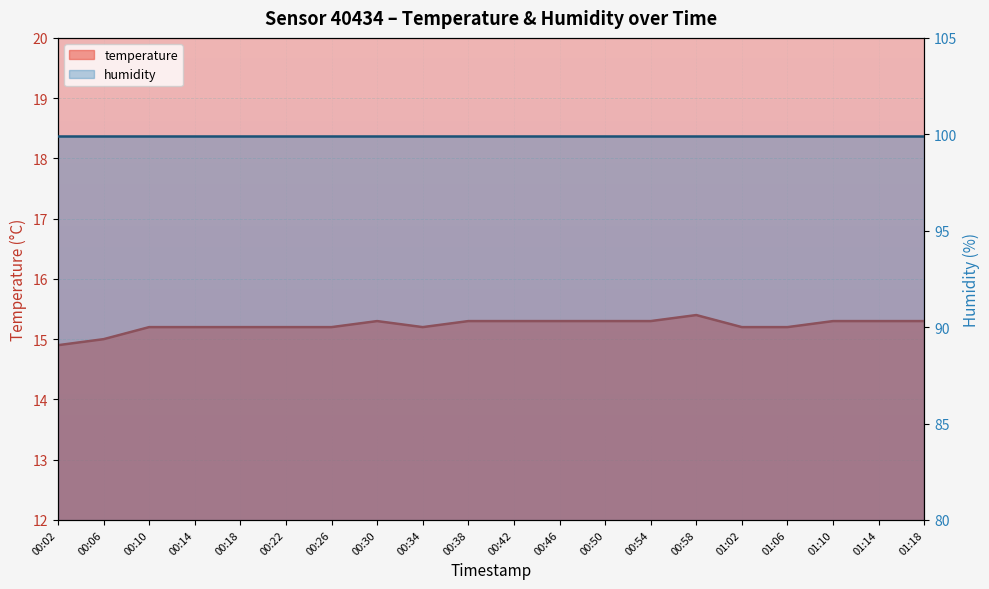

What is the average value?

15.2